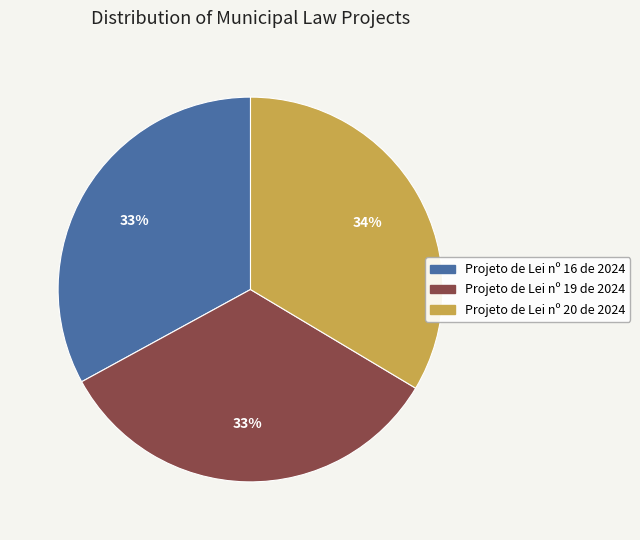

Do Projeto de Lei nº 20 de 2024 and Projeto de Lei nº 19 de 2024 together represent more than half of the pie?

Yes